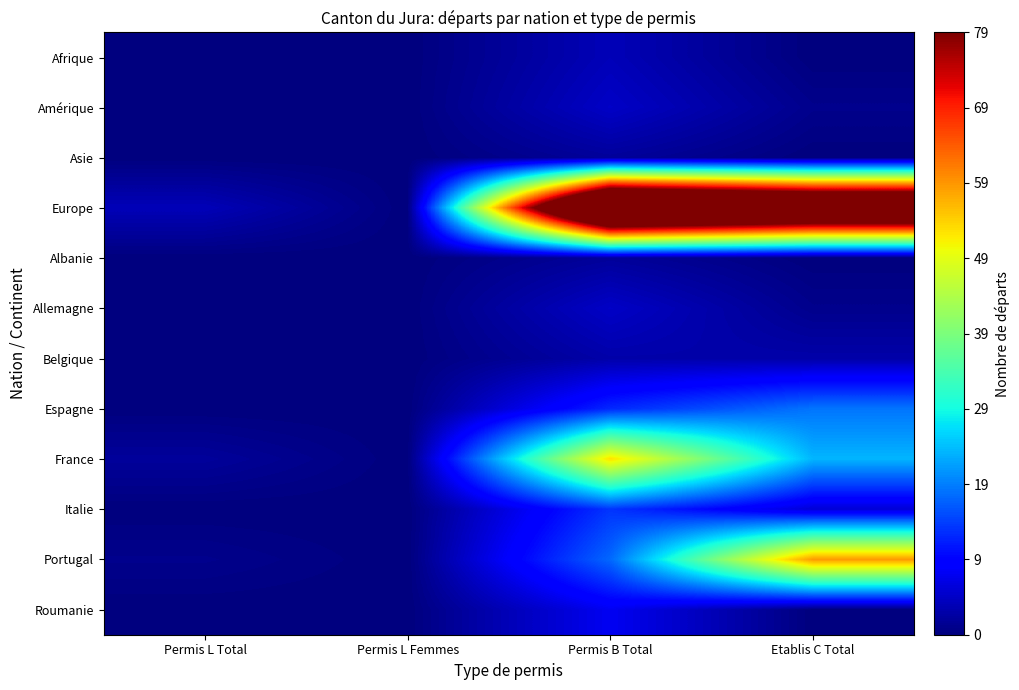

Rank the series by their maximum value, from lowest to highest.

Asie, Albanie, Belgique, Afrique, Amérique, Allemagne, Roumanie, Italie, Espagne, France, Portugal, Europe